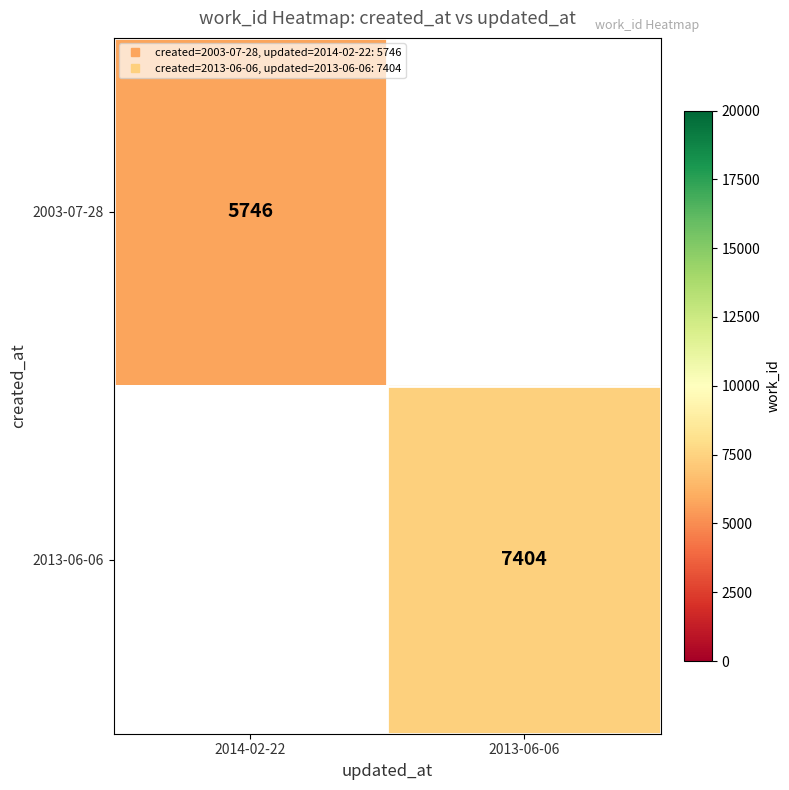

What is the minimum value shown in the chart?

5746.0